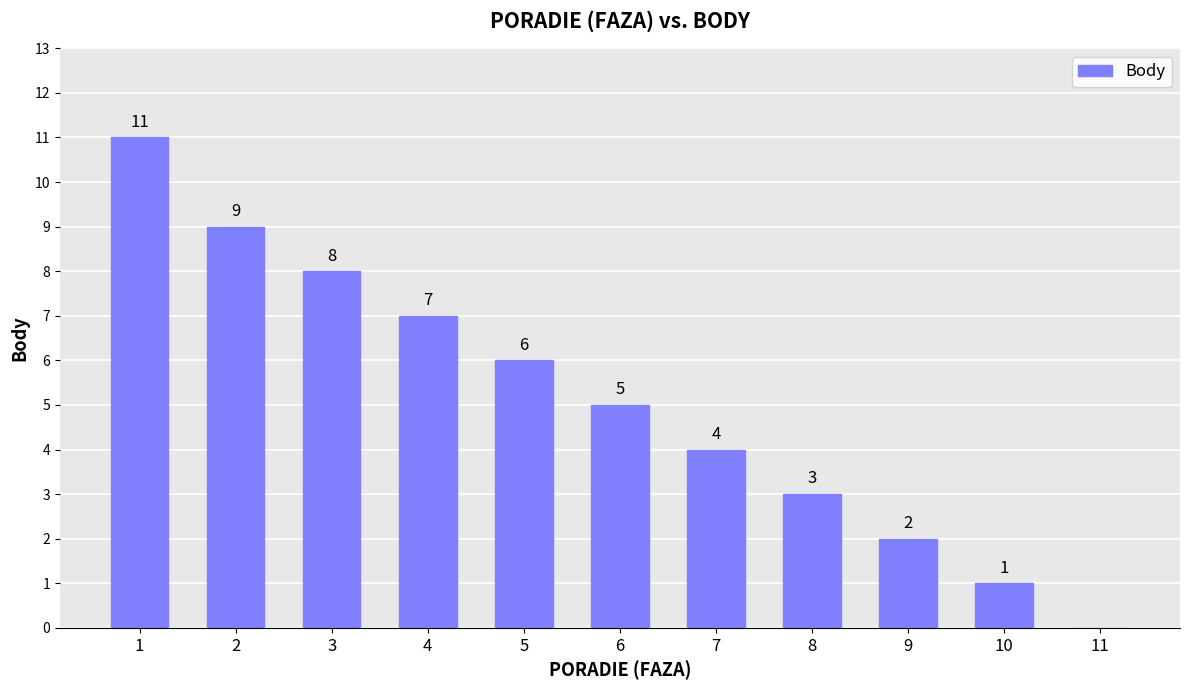

What is the maximum value shown in the chart?

11